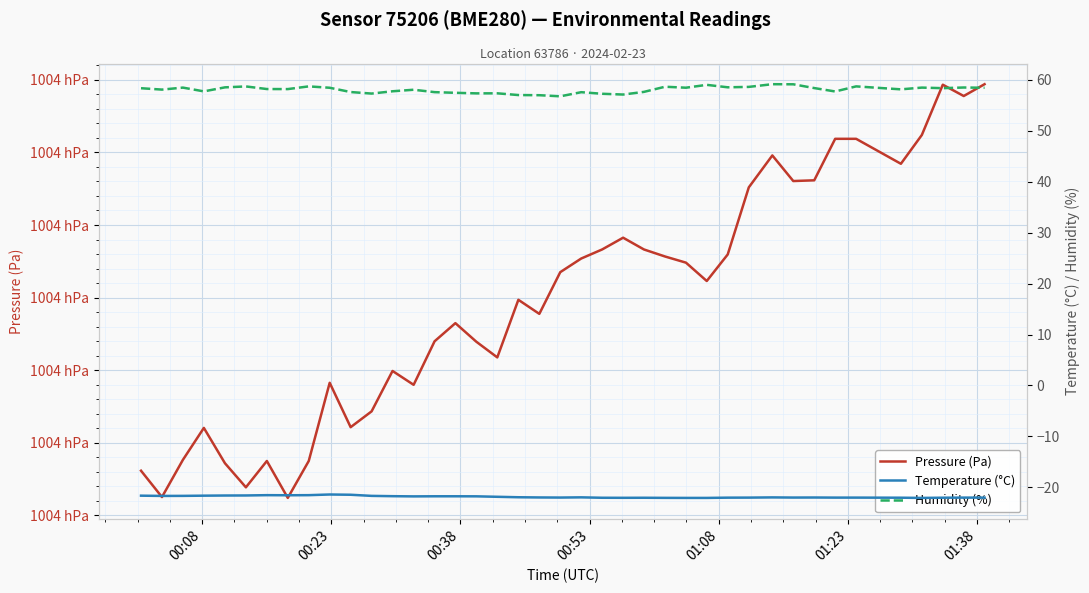

True or false: Temperature (°C) and Pressure (Pa) cross at least once.

False